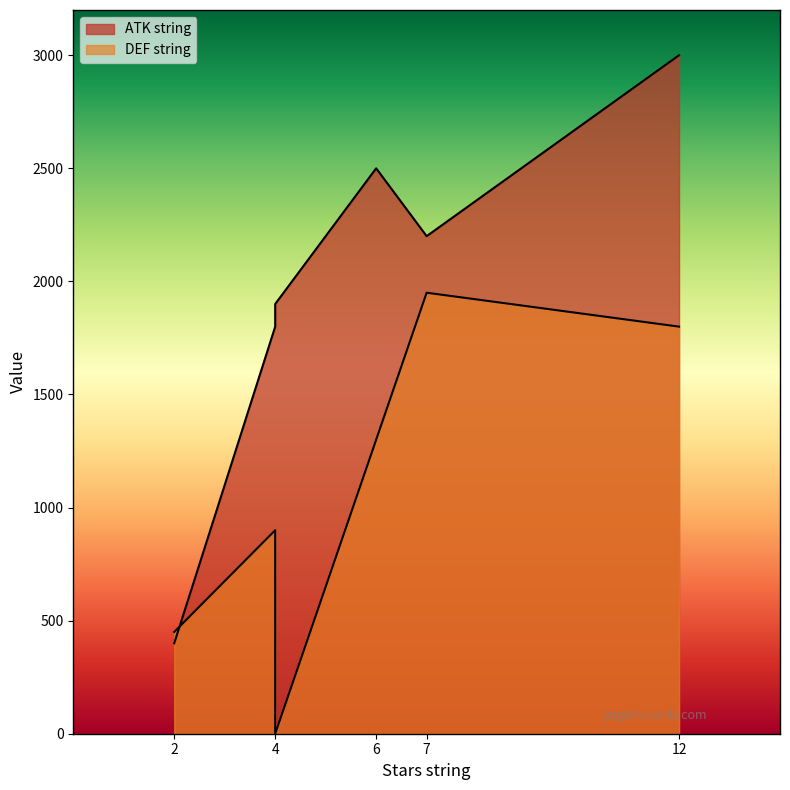

What is the difference between the maximum and minimum values in the ATK string series?

2600